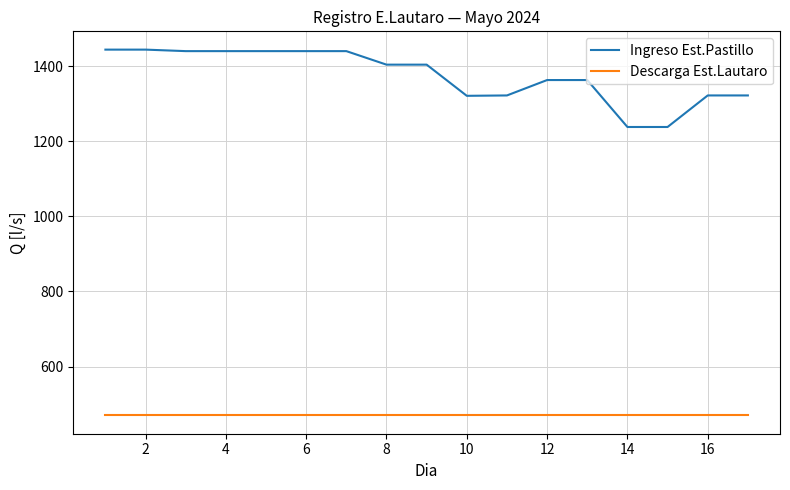

List the series in order of their overall mean, lowest first.

Descarga Est.Lautaro, Ingreso Est.Pastillo